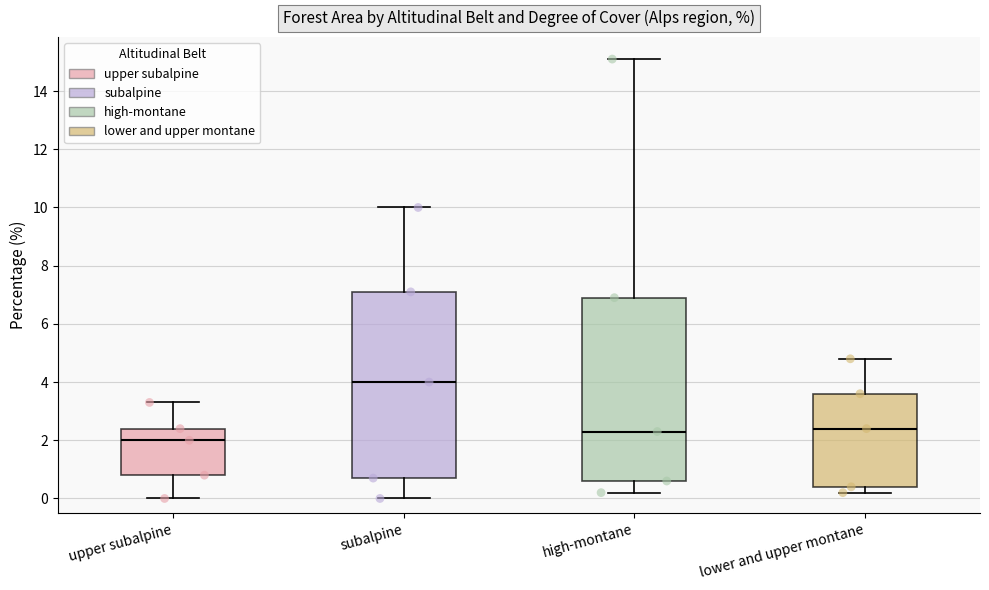

Where does the median line of the box for high-montane sit on the y-axis? The values are not printed on the chart, so give them approximately, as read against the axis.

2.4